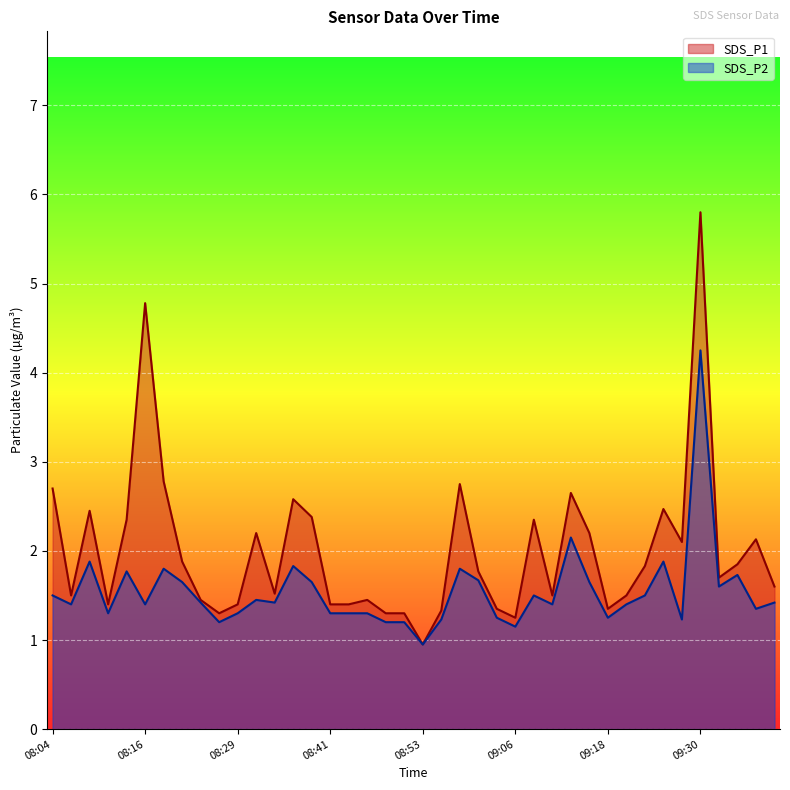

At which category is the sum across all series the highest?

09:30